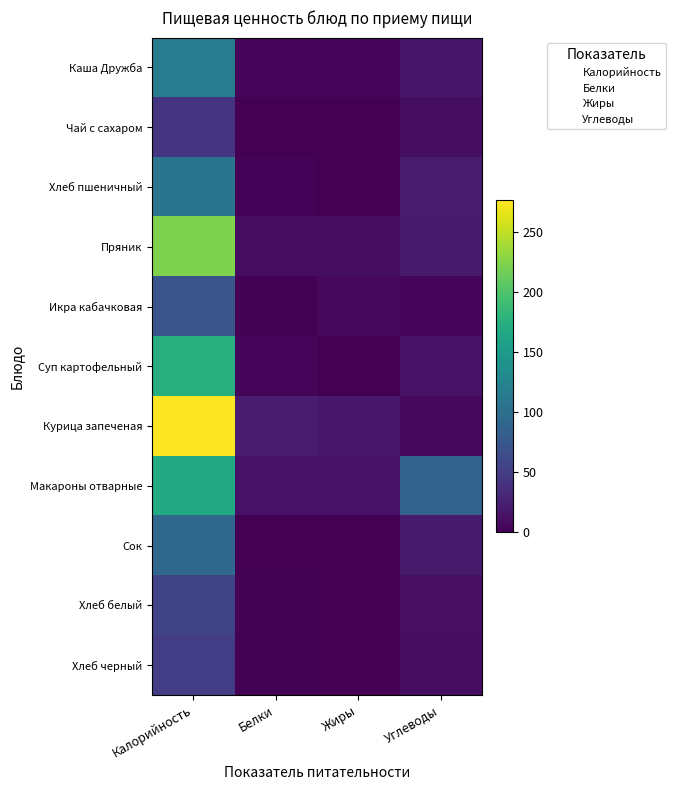

What is the total value across all series at Белки?

61.4